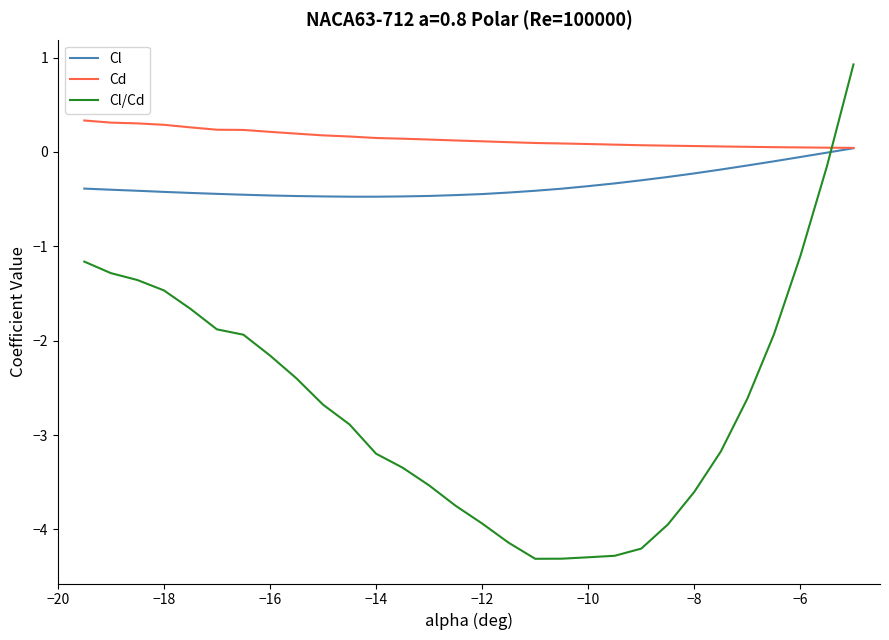

Rank the series by their average value, from highest to lowest.

Cd, Cl, Cl/Cd